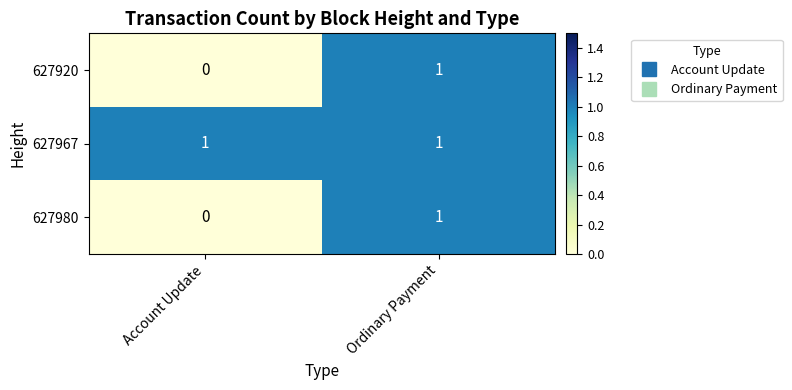

Which category has the lowest value across all series?

Account Update